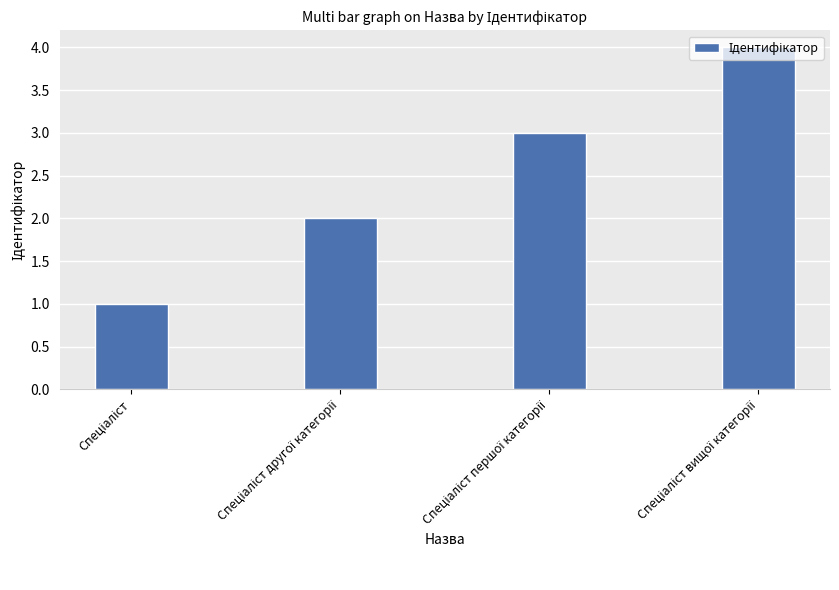

What is the greatest value displayed?

4